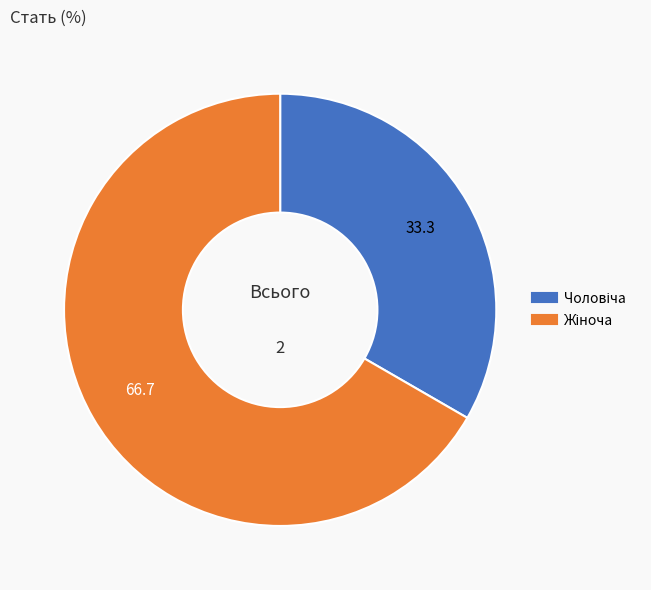

Is there a majority slice in this chart?

Yes